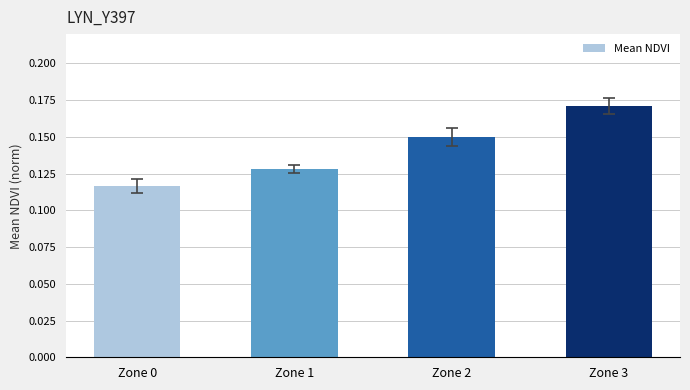

List the labels in order of value, largest first.

Zone 3, Zone 2, Zone 1, Zone 0